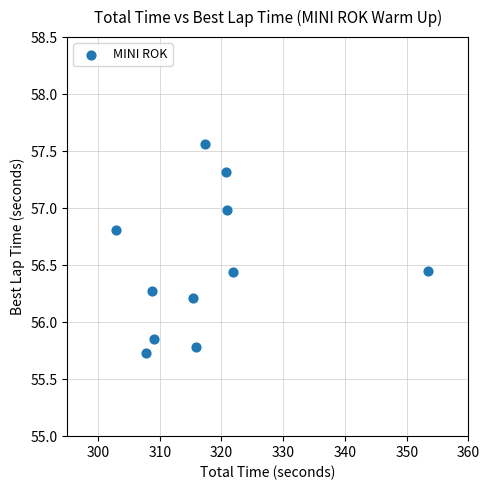

What is the range of X values (max minus min)?

50.6